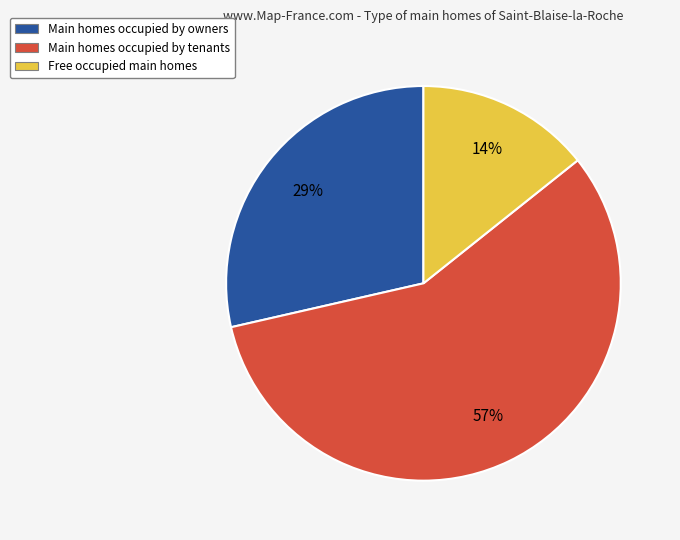

What is the smallest slice in the pie chart?

Free occupied main homes